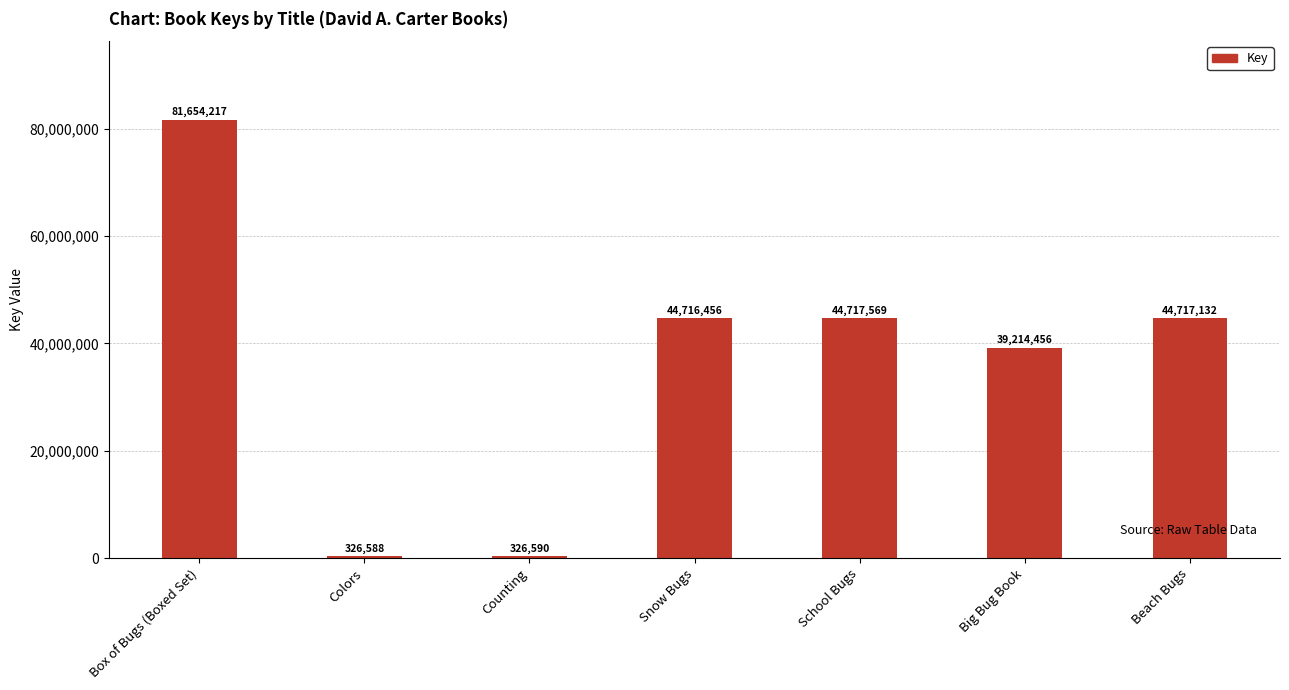

Approximately how many times larger is the value at Beach Bugs compared to Snow Bugs?

1.0